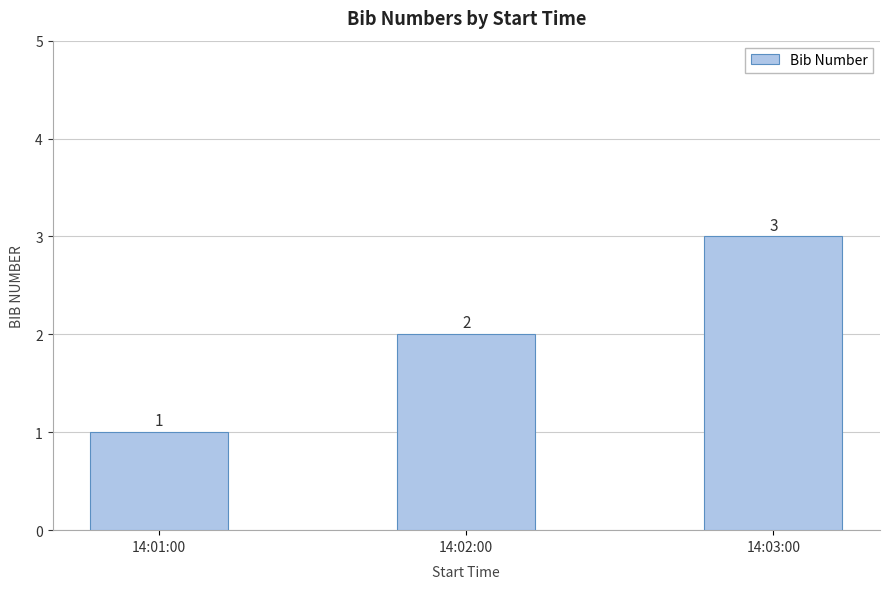

What is the ratio of the value at 14:03:00 to the value at 14:02:00?

1.5